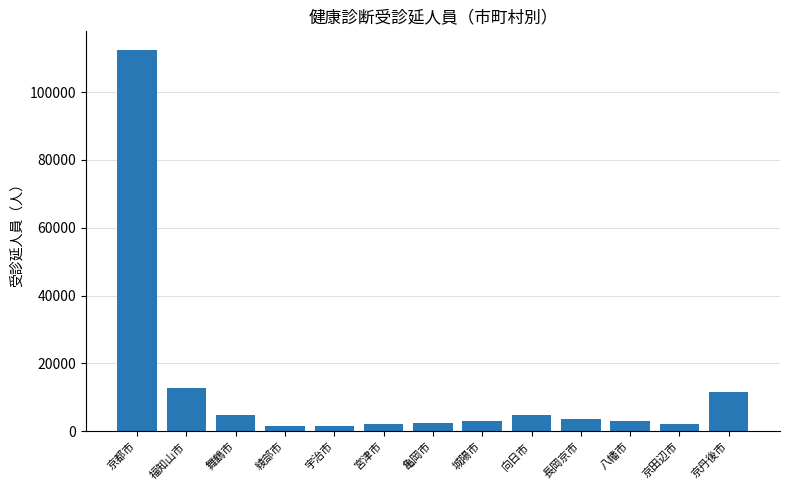

What is the difference between the second highest and minimum values?

11304